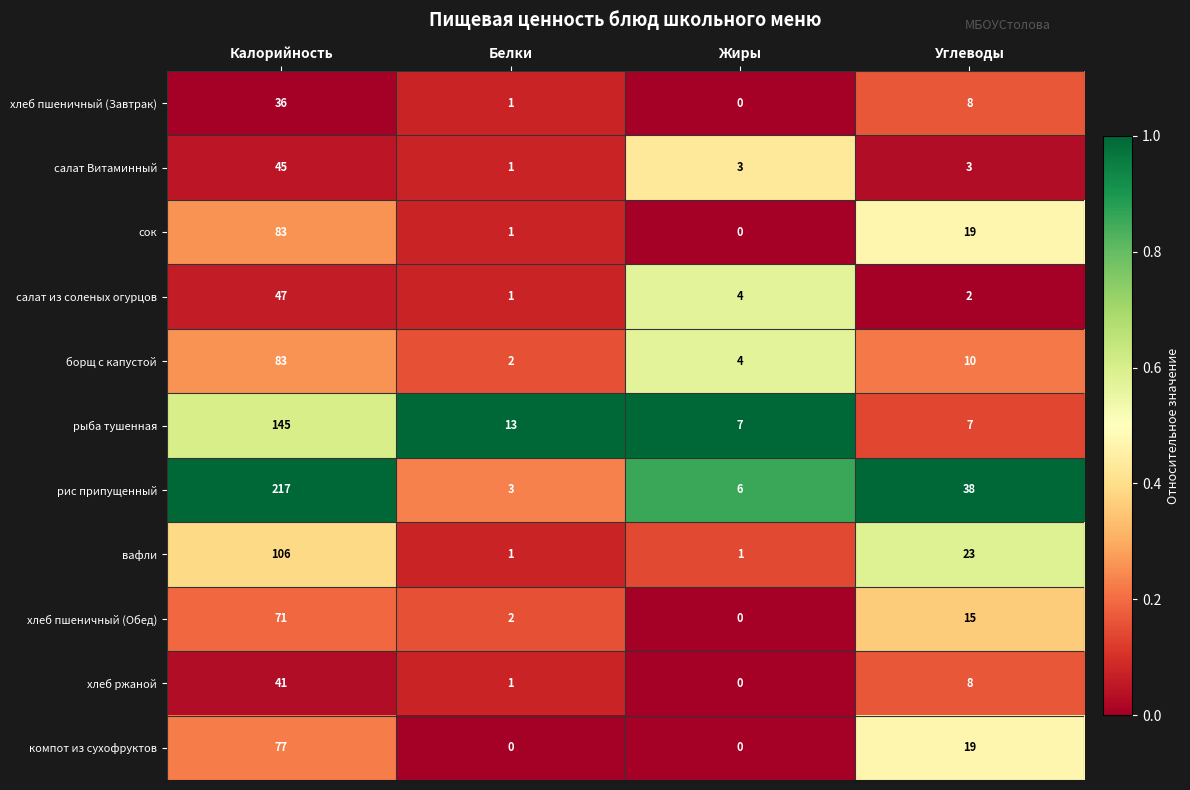

What is the approximate value of хлеб ржаной at Калорийность, to the nearest 10?

40